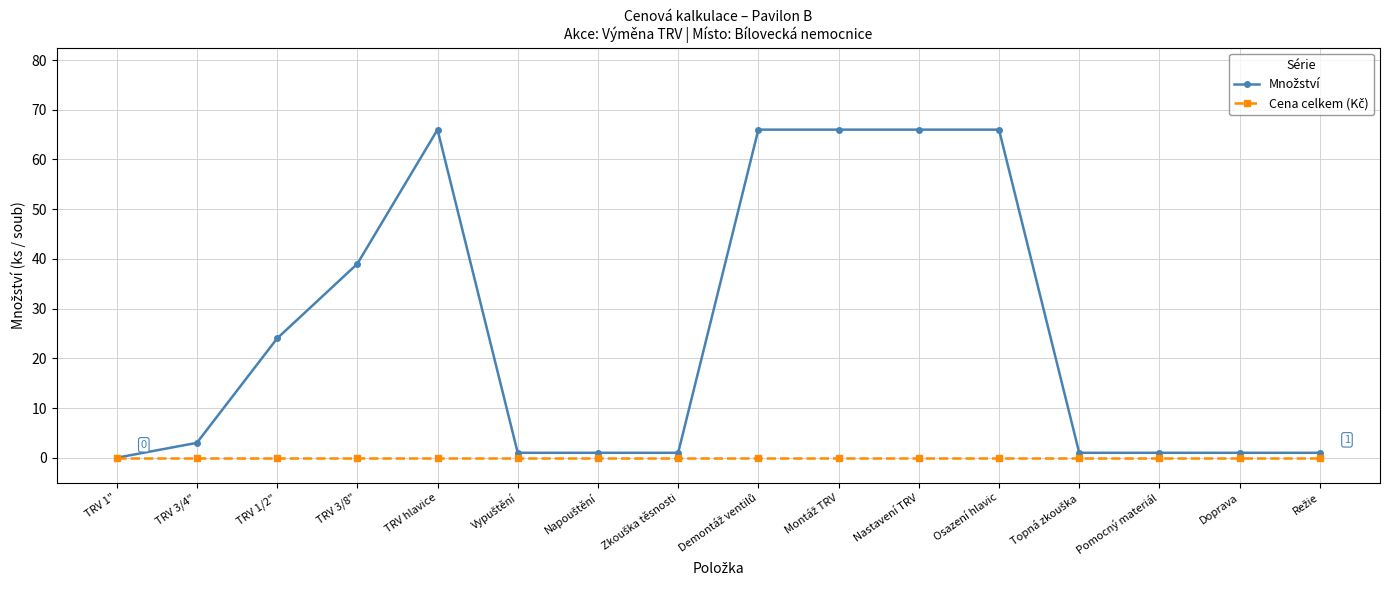

How many data points does each series have?

16